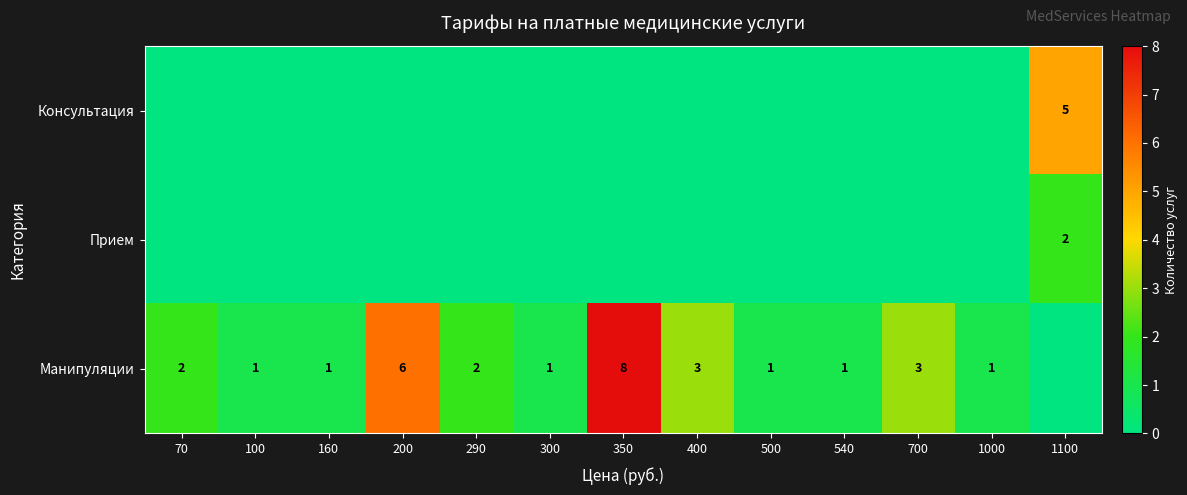

What is the difference between the Манипуляции values at 350 and 290?

6